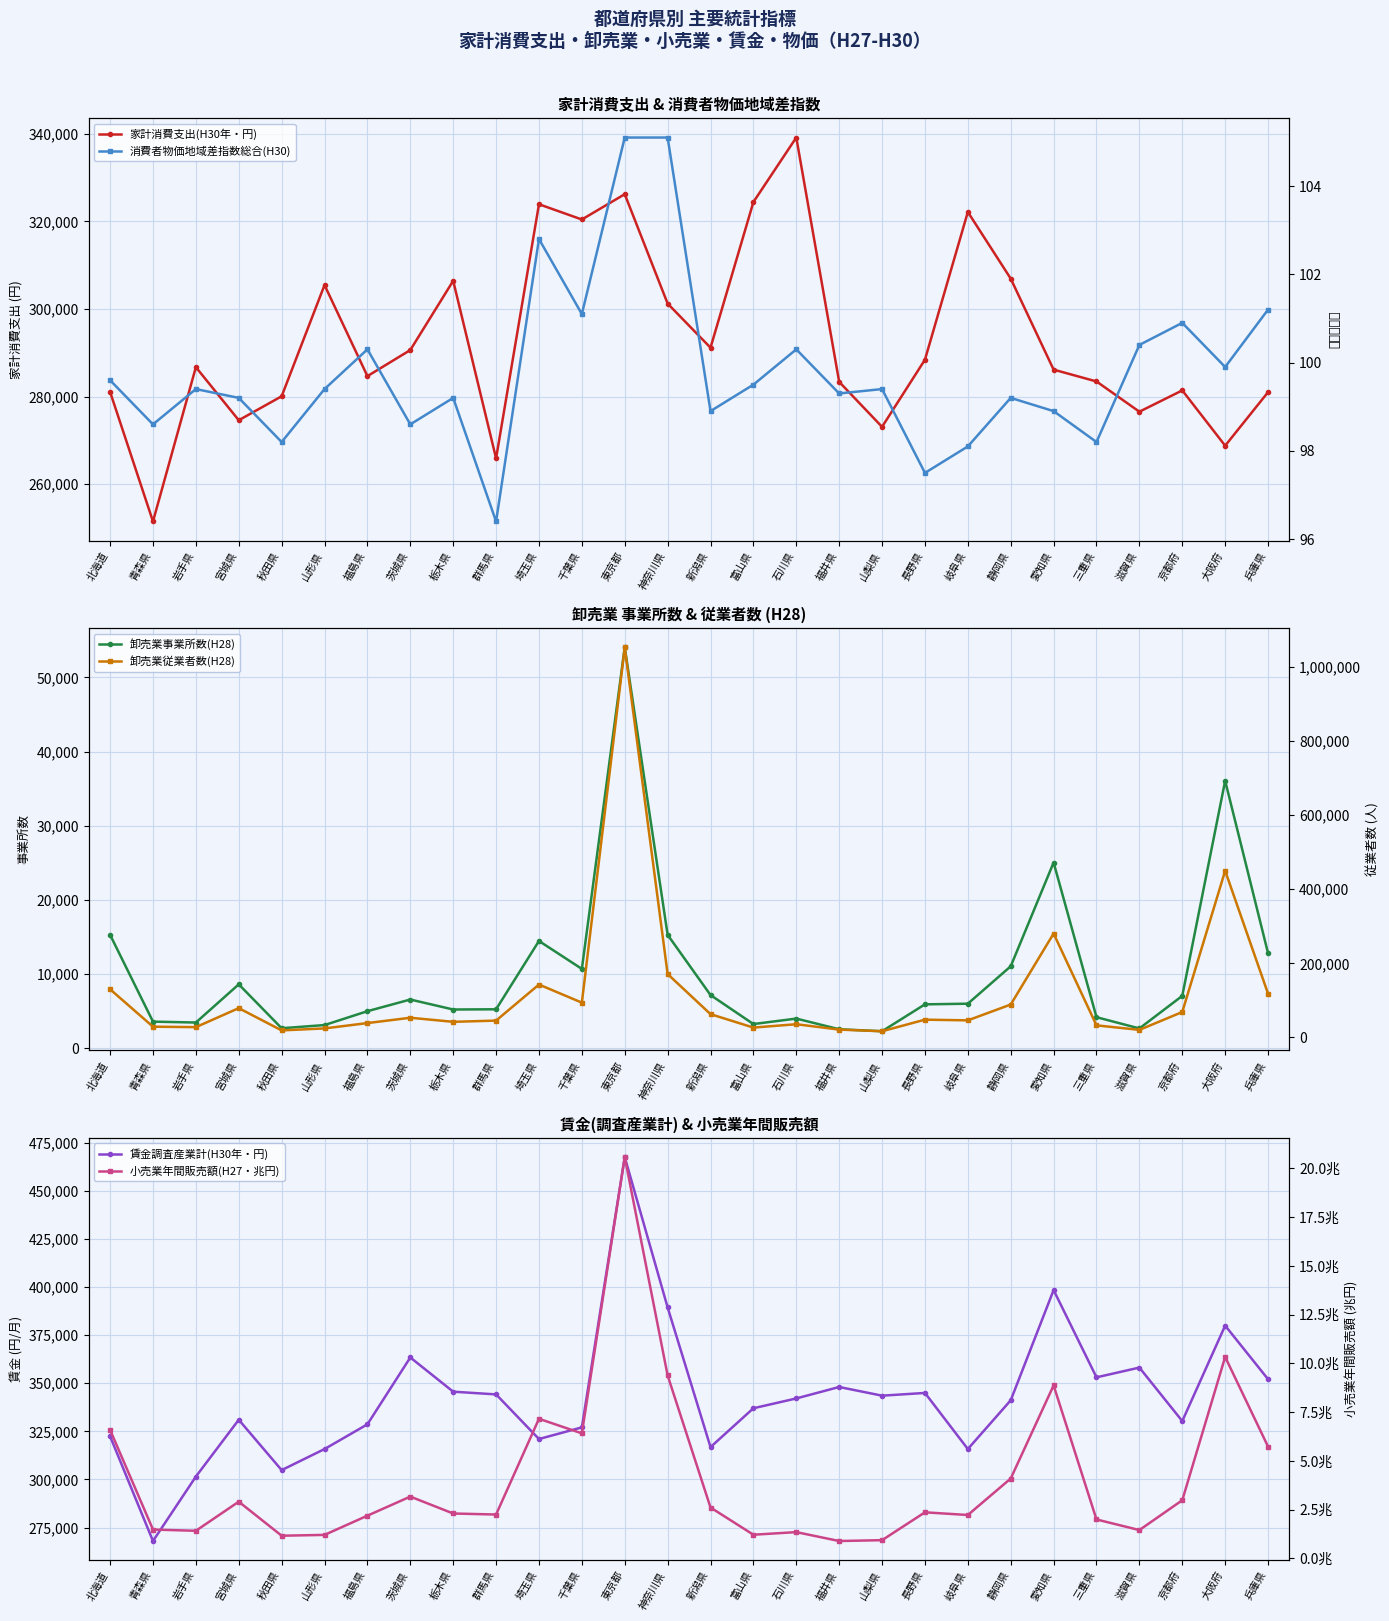

Which series has the largest range (max minus min)?

卸売業従業者数(H28)